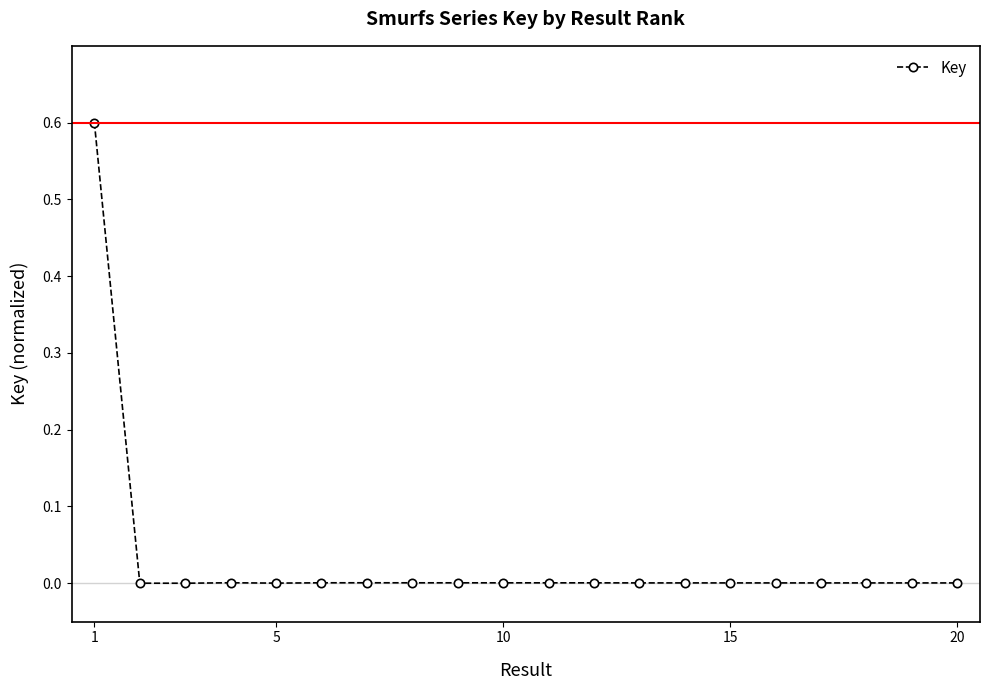

What is the sum of all values?

0.6